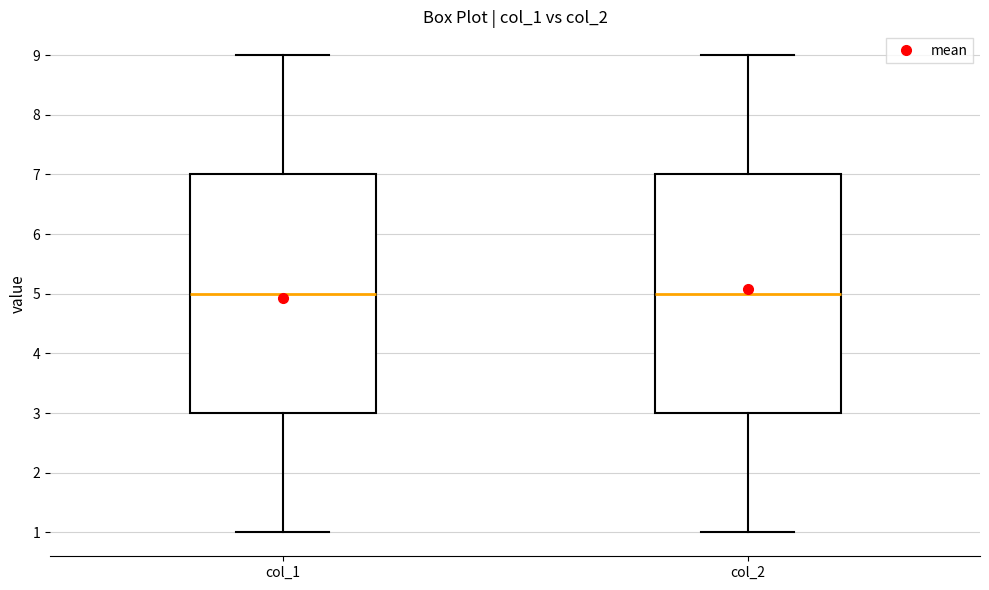

Reading left to right, read every box against the y-axis: the position of its median line, the range the box covers, and the ends of its whiskers. The values are not printed on the chart, so give them approximately, as read against the axis.

col_1: median 5, box 3 to 7, whiskers 1 to 9
col_2: median 5, box 3 to 7, whiskers 1 to 9